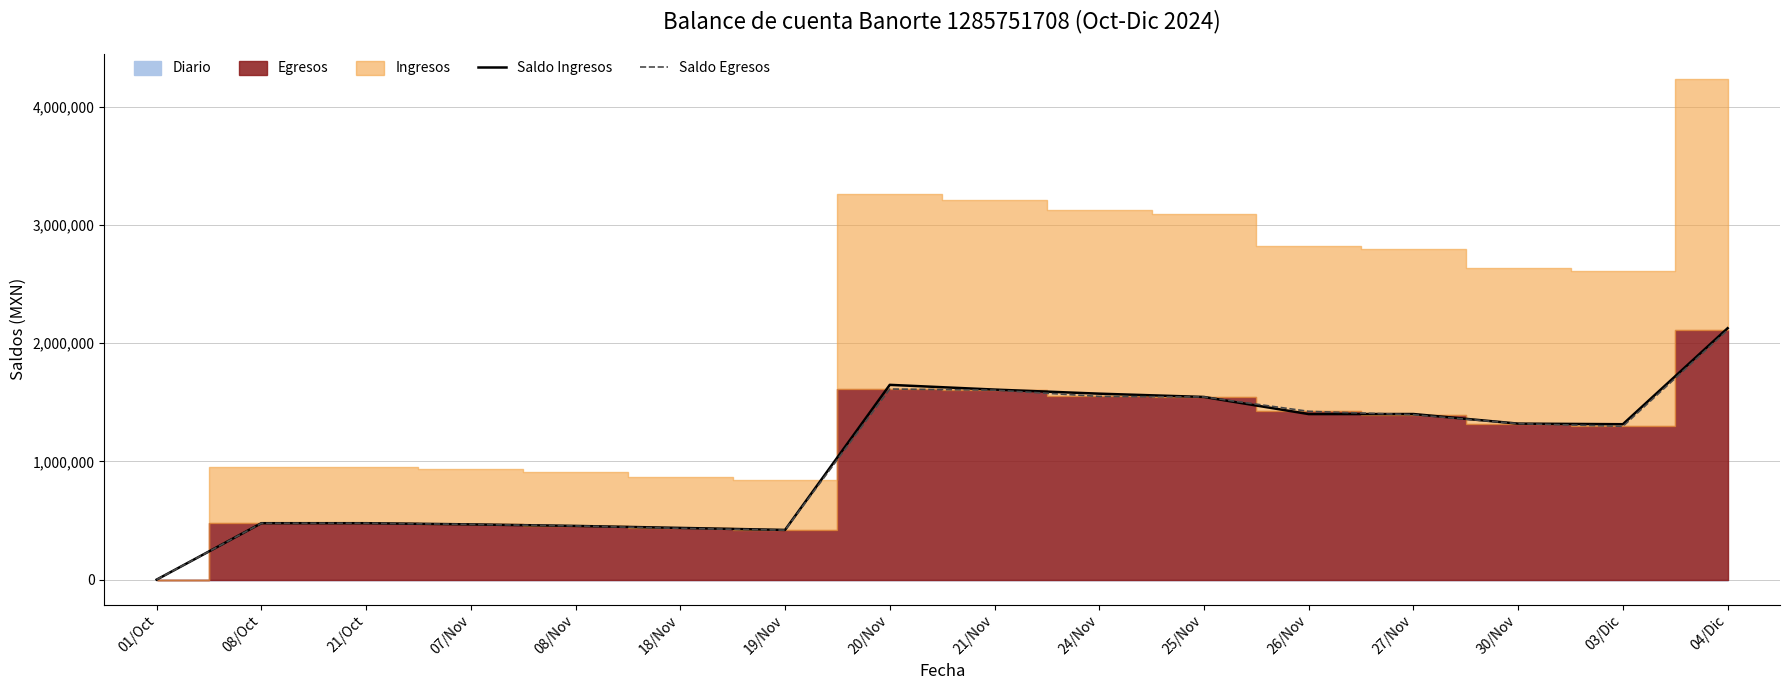

At which category is the sum across all series the highest?

04/Dic